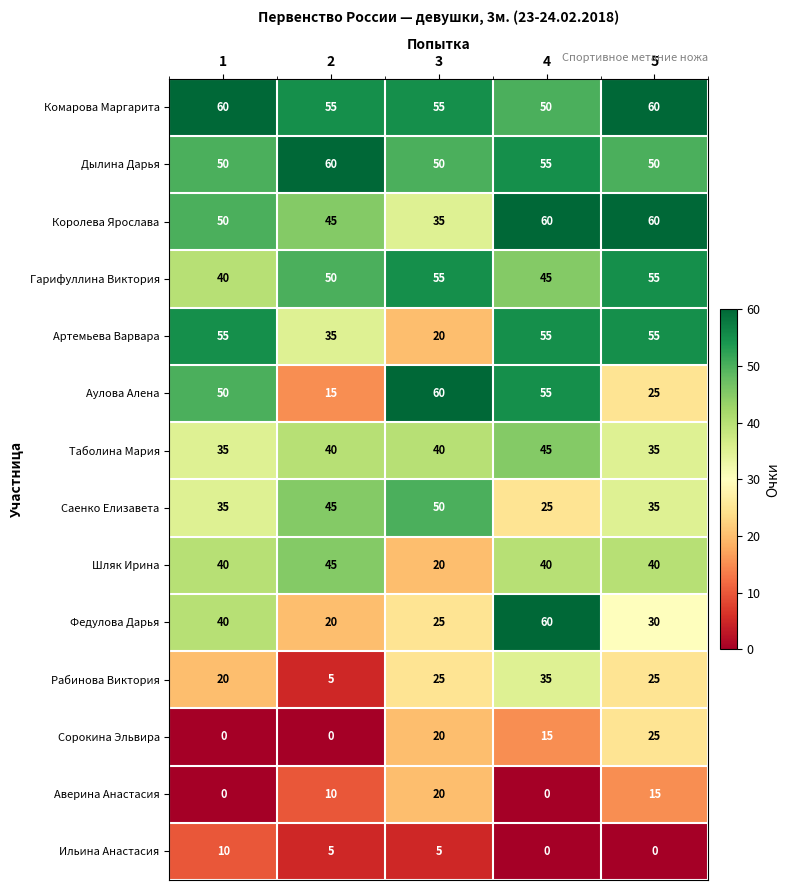

What is the sum of the Федулова Дарья values at 3 and 1?

65